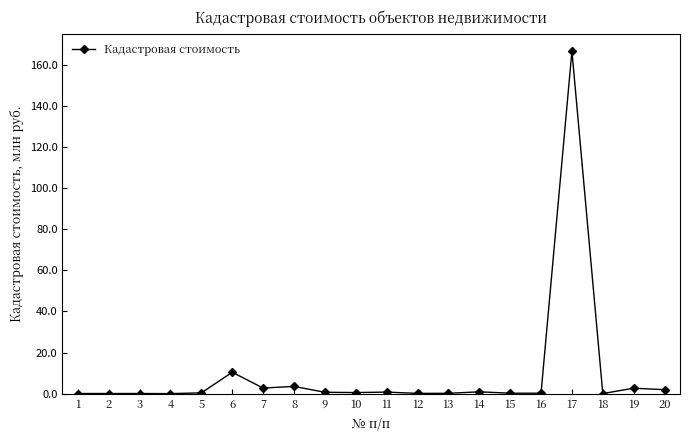

Where is the first local maximum?

2